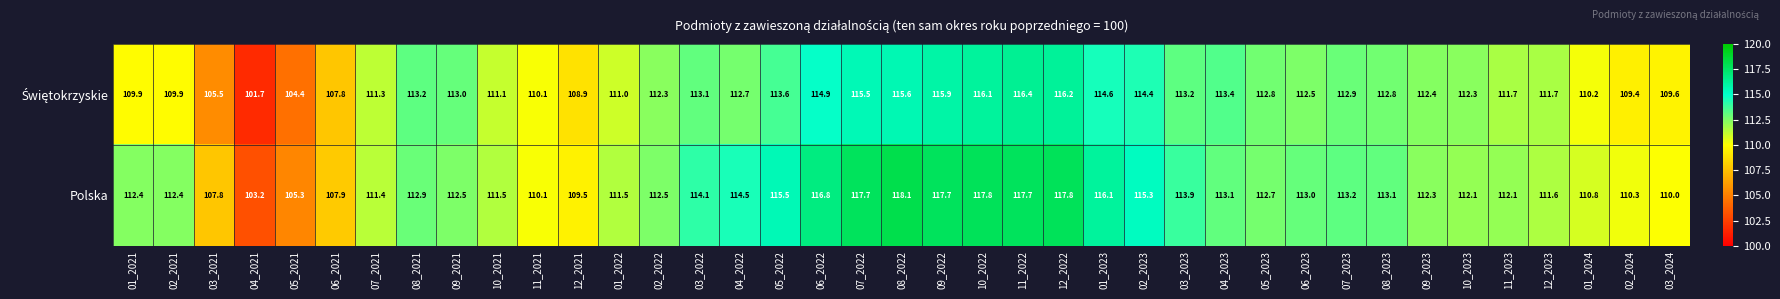

Which label corresponds to the largest value in the chart?

08_2022